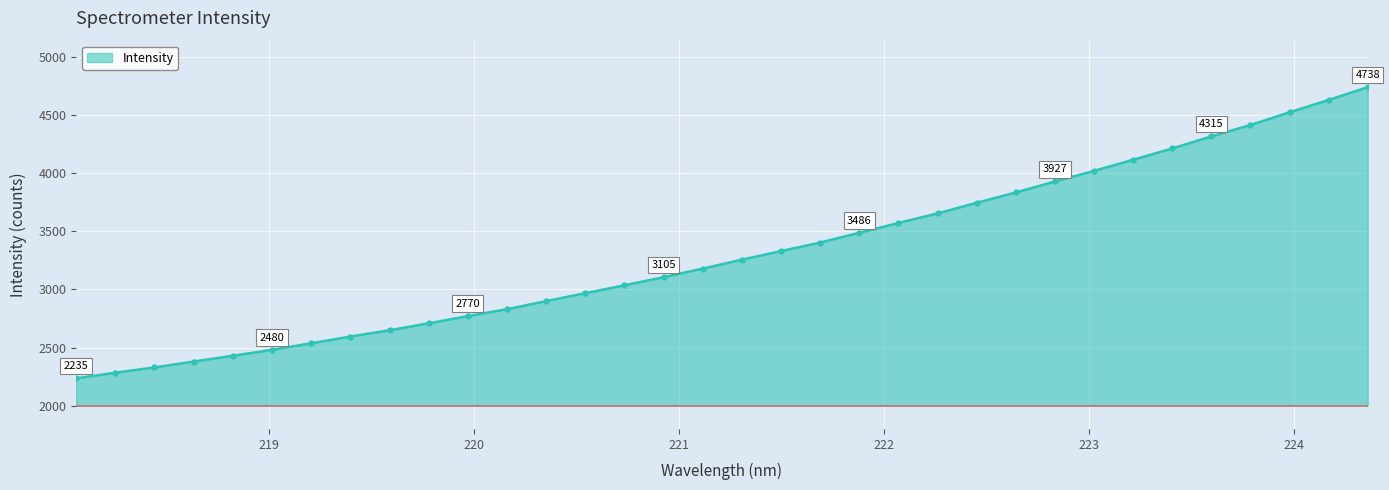

What is the value of the 6th point from the left?

2480.3